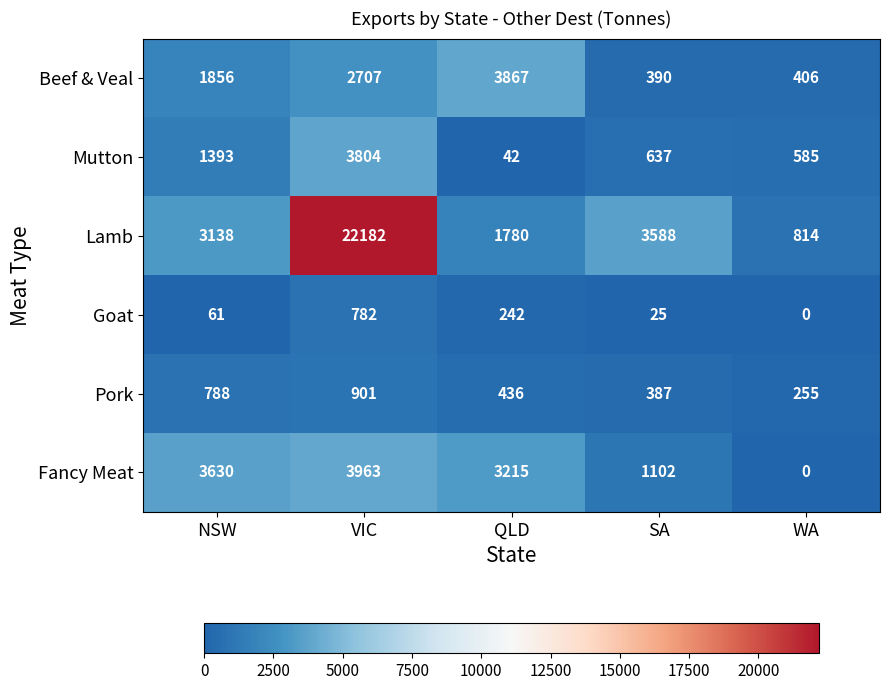

What is the spread (max minus min) of values at QLD?

3825